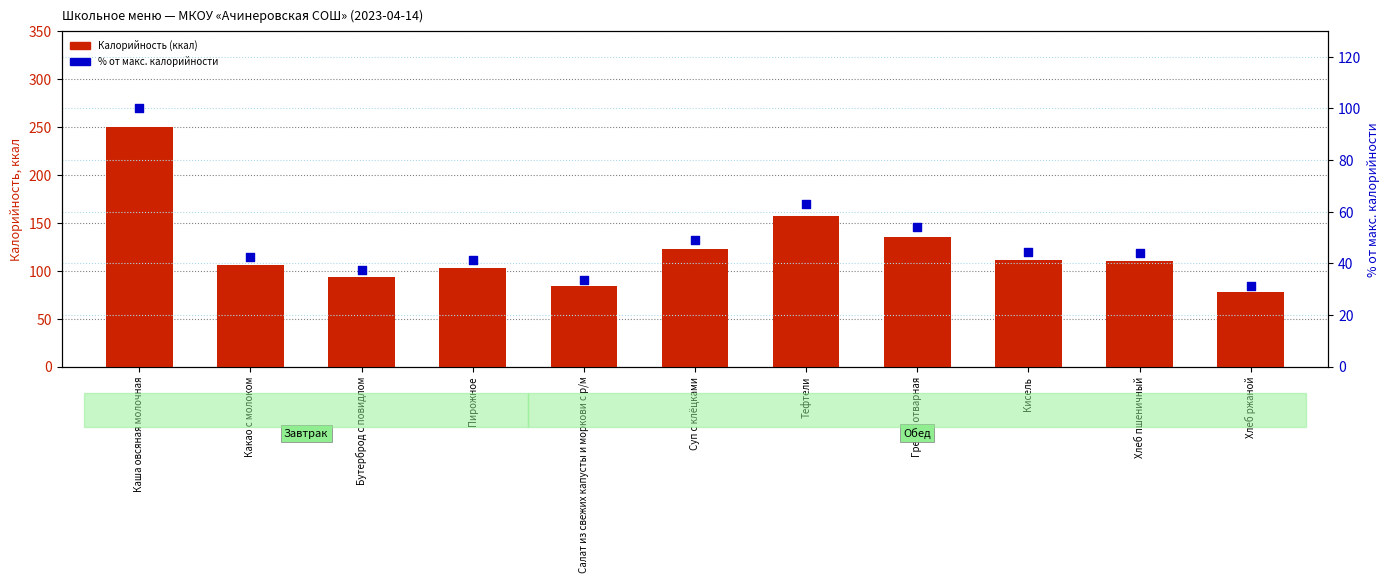

At which category is the sum across all series the highest?

Каша овсяная молочная